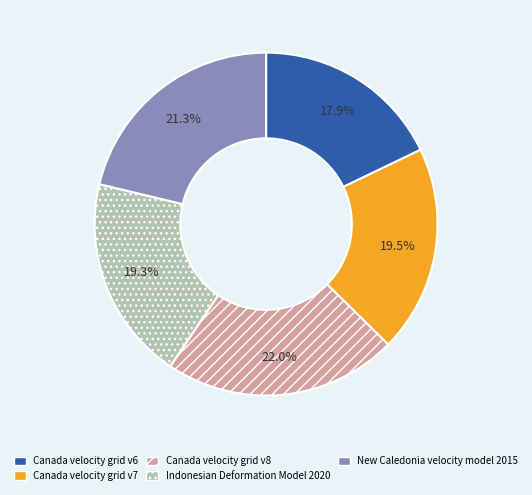

Is there any slice that represents more than half of the pie?

No